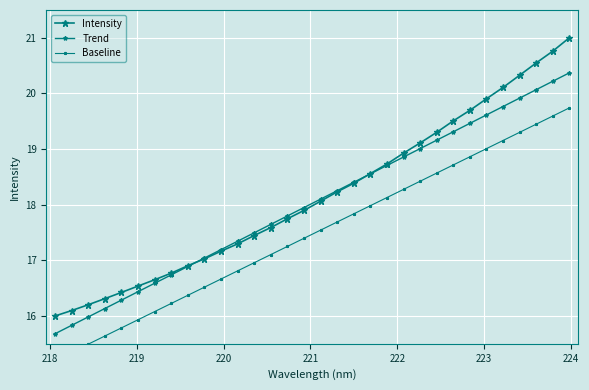

Rank the series by their maximum value, from lowest to highest.

Baseline, Trend, Intensity